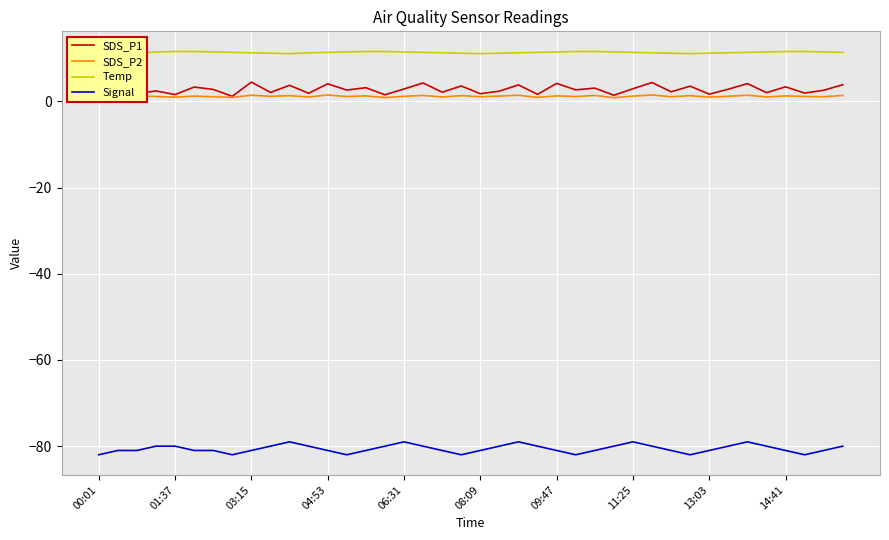

The value of Signal at 09:47 is -123. True or false?

False